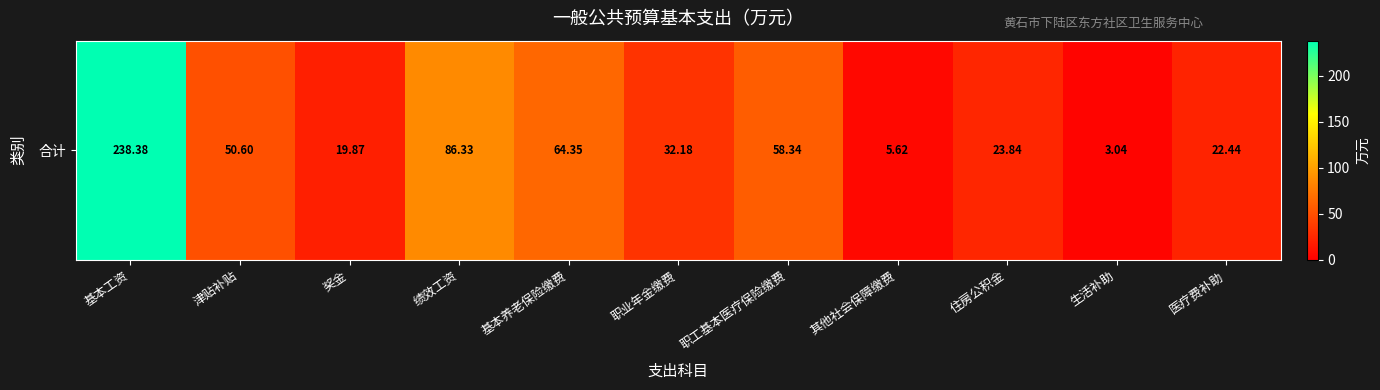

Reading left to right, extract all data points from this chart.

基本工资=238.4	津贴补贴=50.6	奖金=19.9	绩效工资=86.3	基本养老保险缴费=64.4	职业年金缴费=32.2	职工基本医疗保险缴费=58.3	其他社会保障缴费=5.6	住房公积金=23.8	生活补助=3.0	医疗费补助=22.4